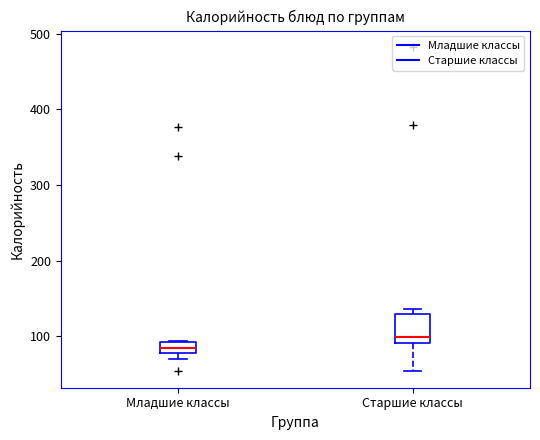

Where is the upper edge of the box for Младшие классы on the y-axis? The values are not printed on the chart, so give them approximately, as read against the axis.

90